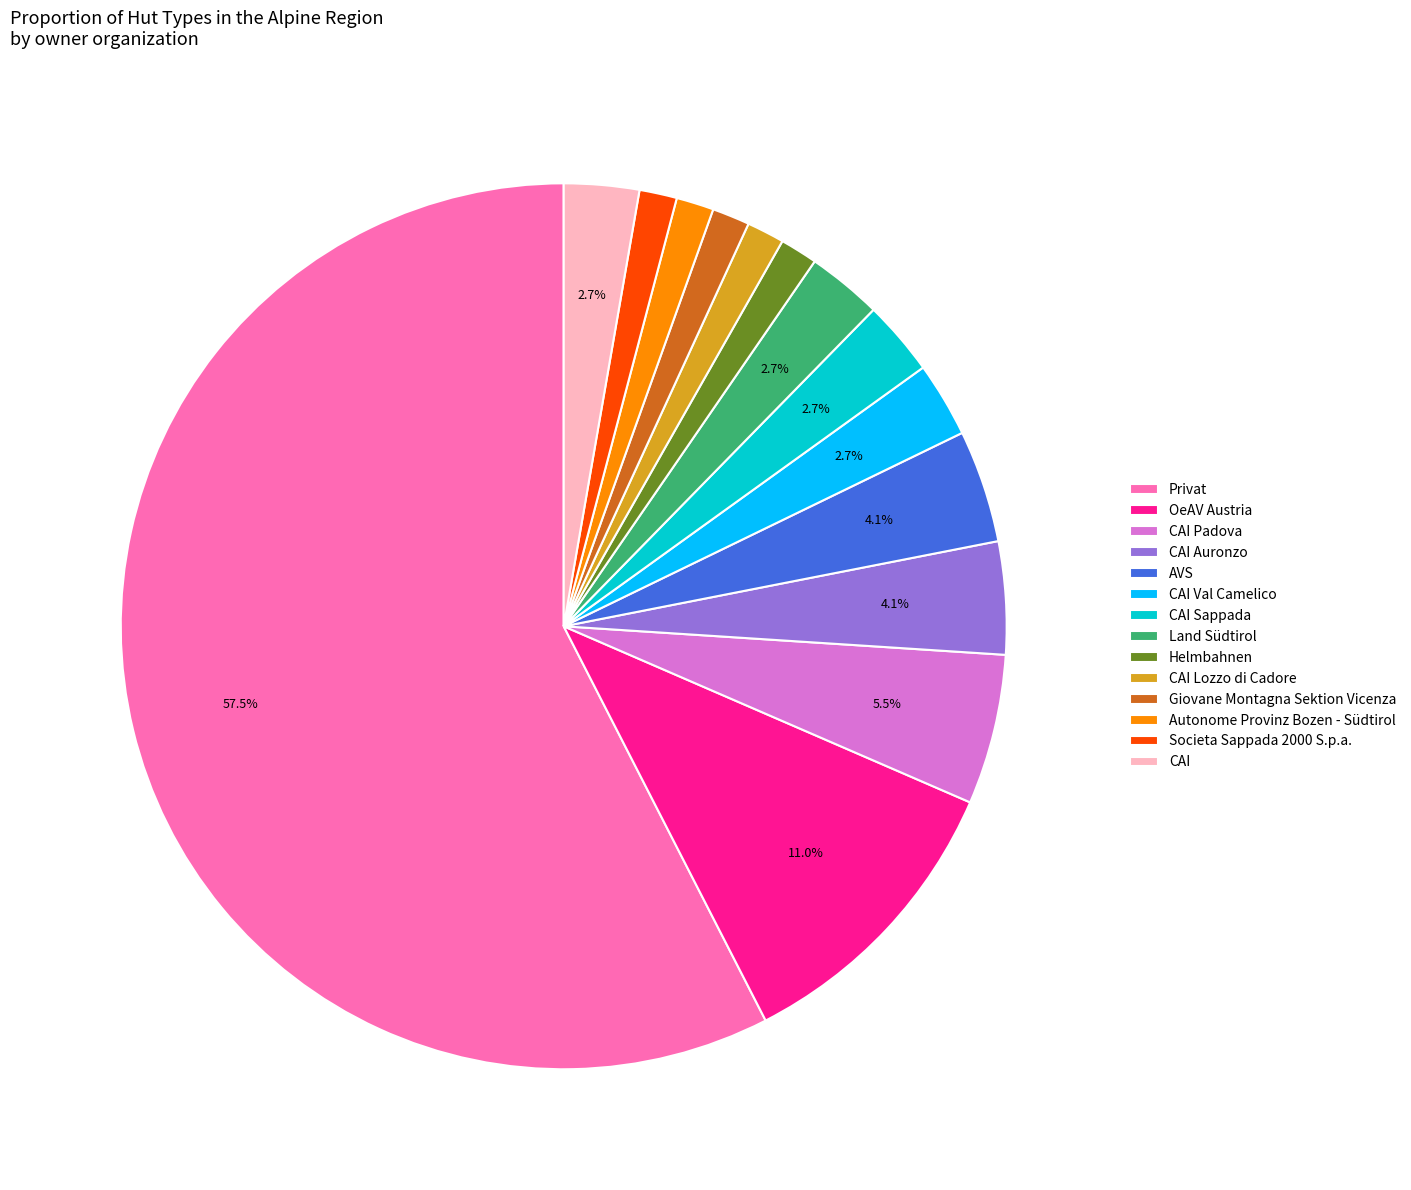

What is the total percentage of Land Südtirol and CAI Auronzo?

6.8%